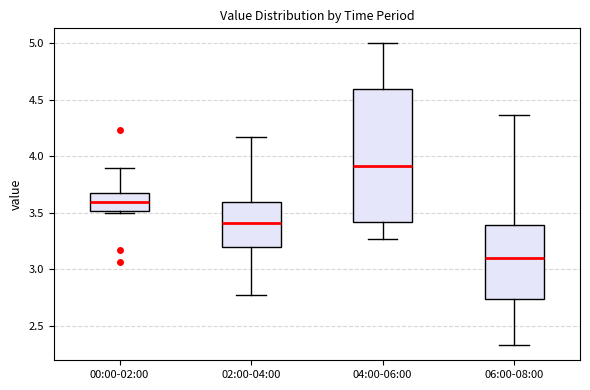

Where is the lower edge of the box for 04:00-06:00 on the y-axis? The values are not printed on the chart, so give them approximately, as read against the axis.

3.40